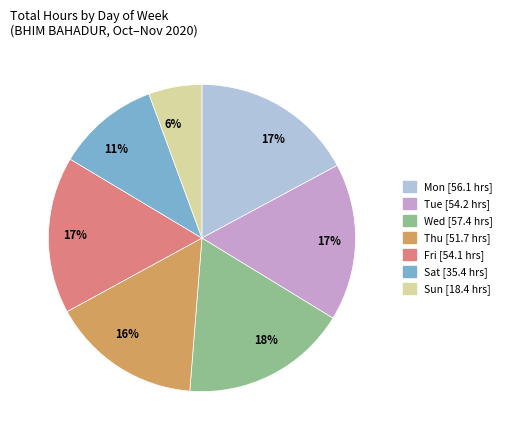

Is there a majority slice in this chart?

No